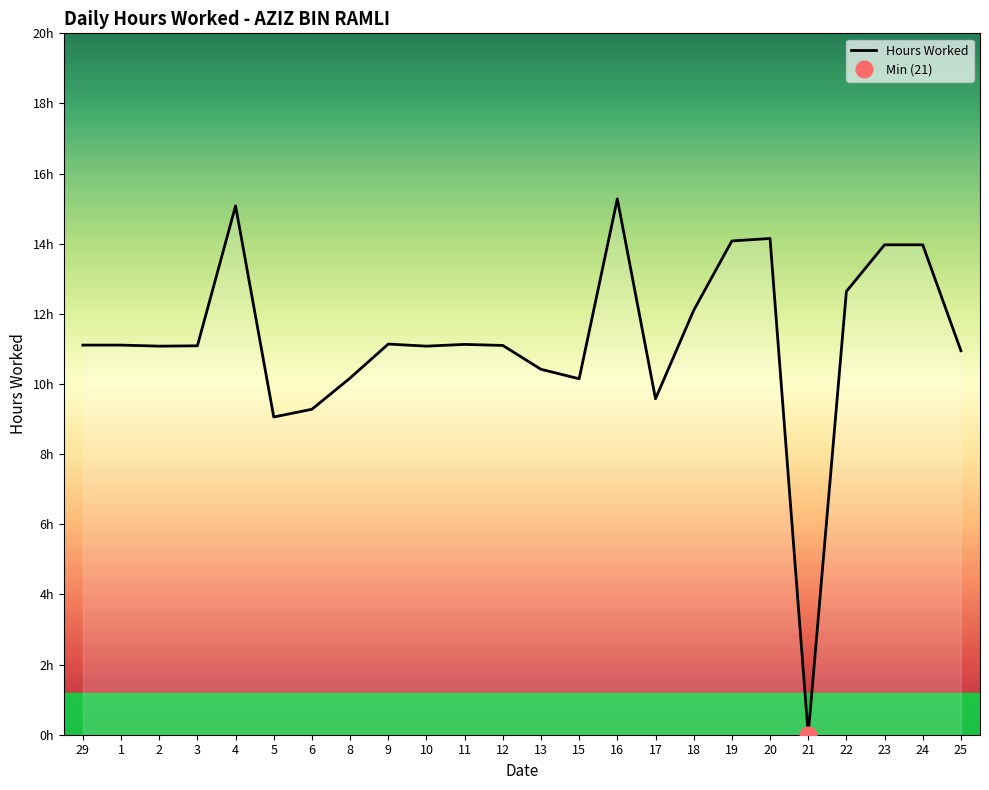

What is the difference between the maximum and second lowest values?

6.2